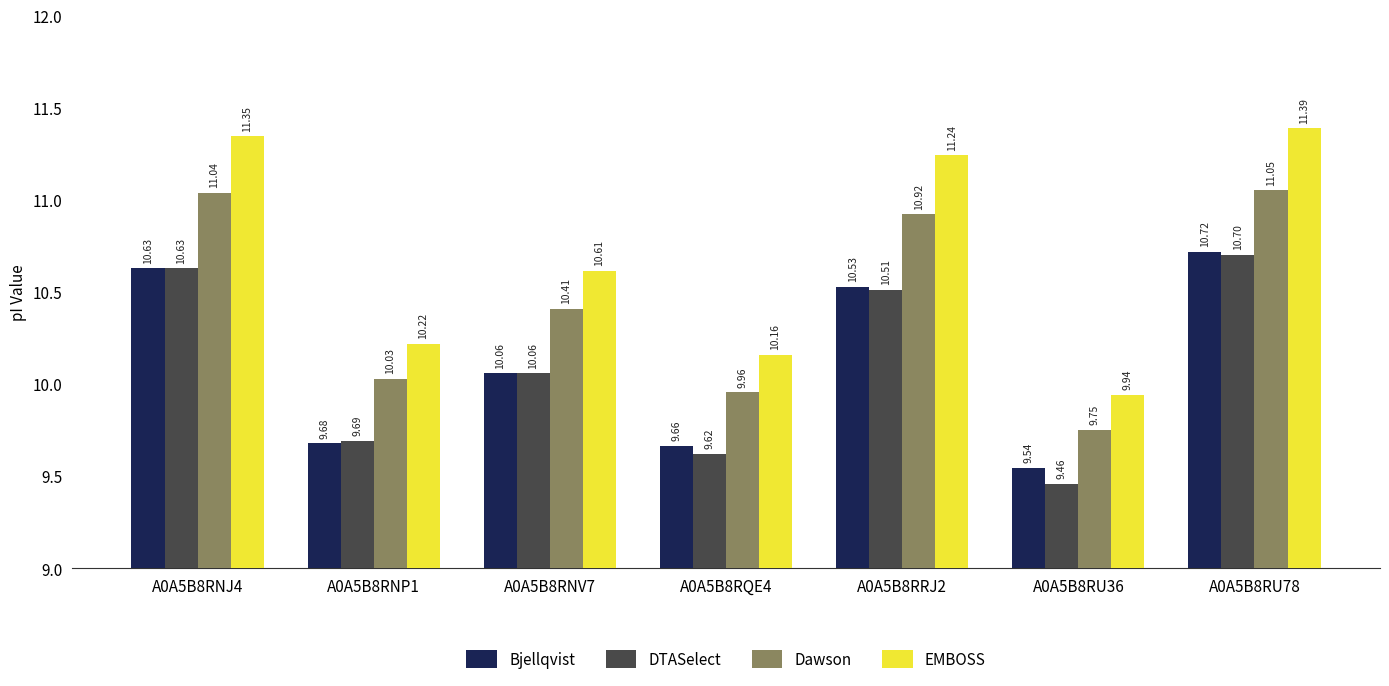

At which category is the sum across all series the highest?

A0A5B8RU78